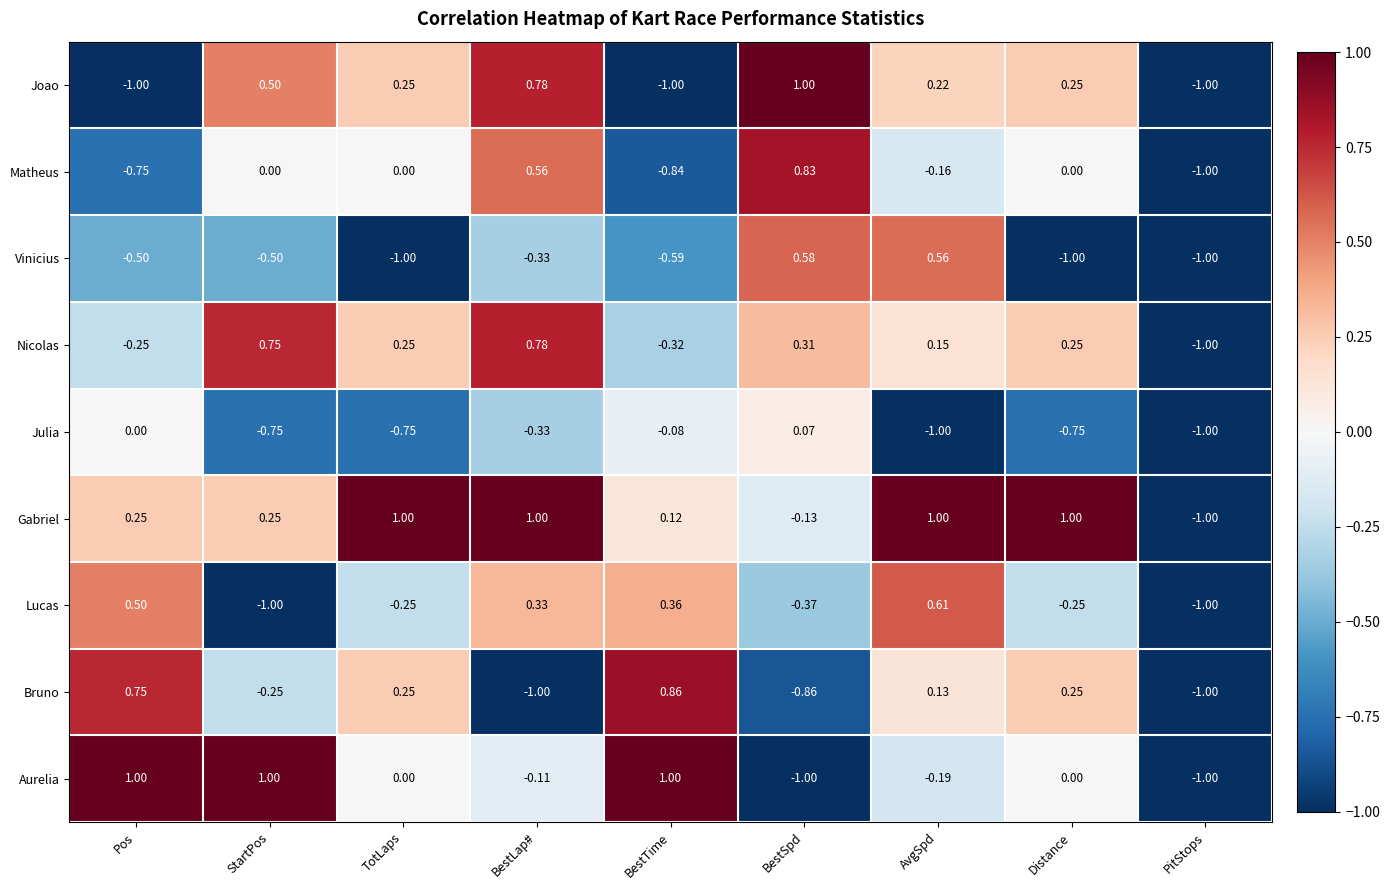

Which series changed the most between StartPos and BestLap#?

Lucas